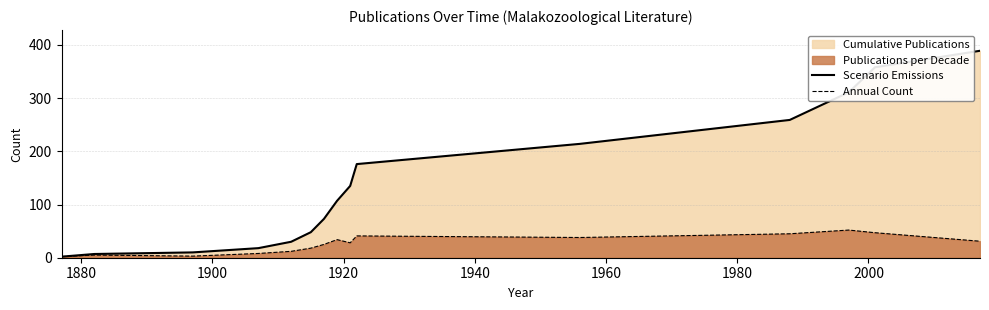

List the series in order of their peak value, highest first.

Scenario Emissions, Annual Count